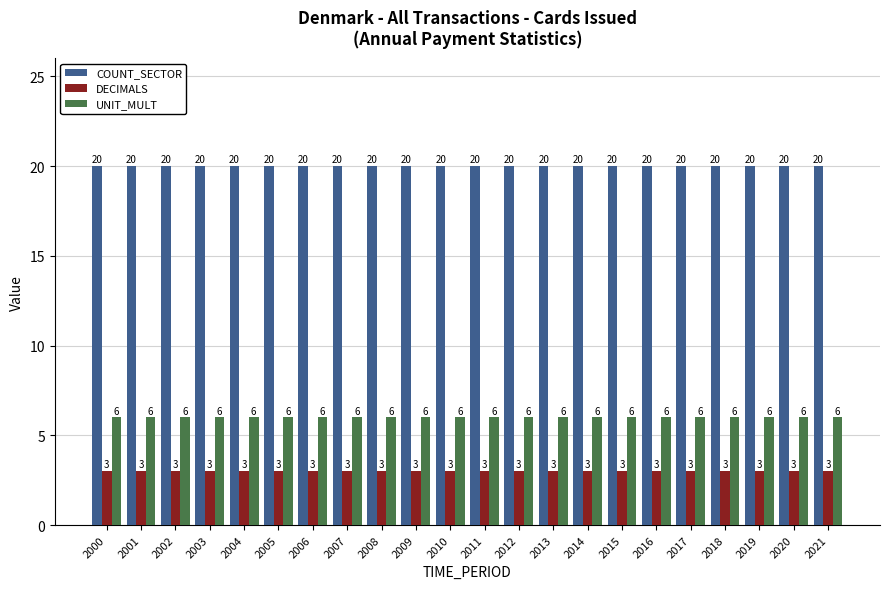

How many bars are there in each group?

3